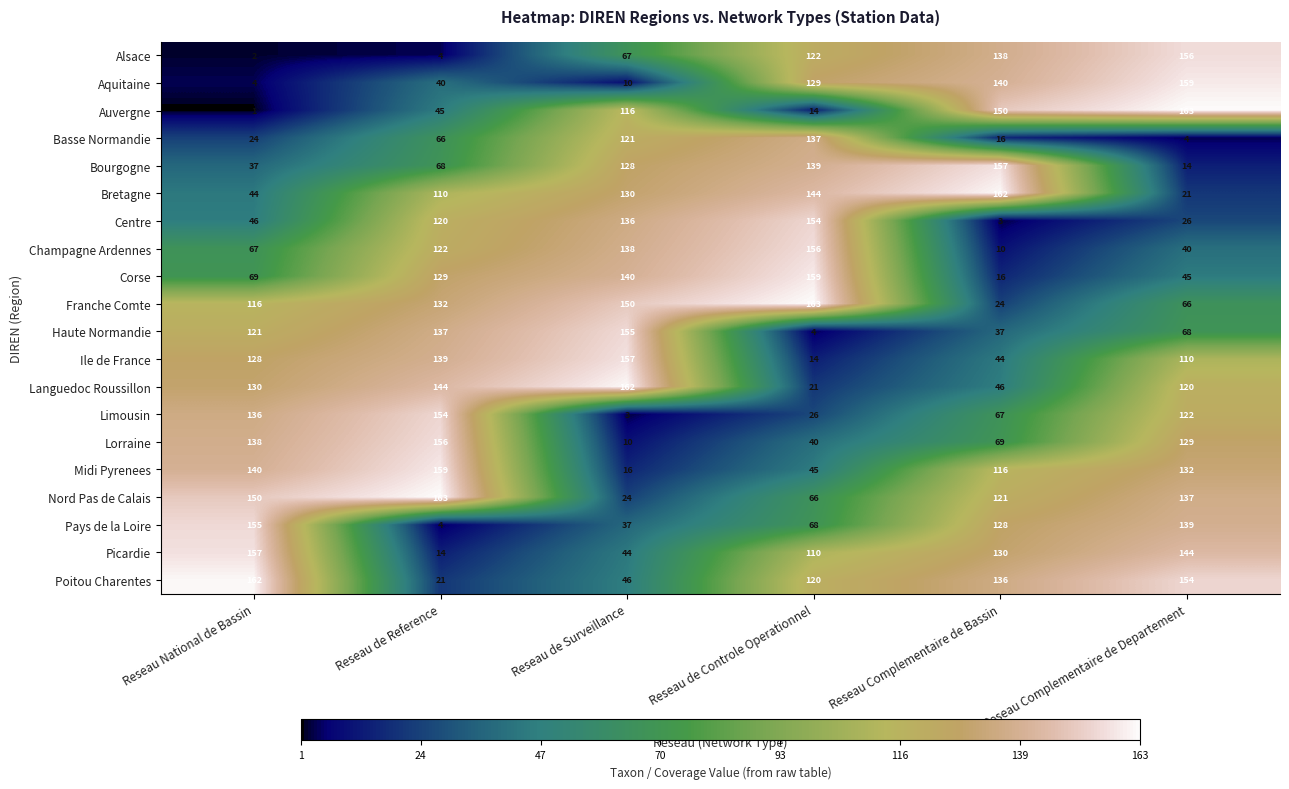

Is it true that Lorraine equals 115 at Reseau Complementaire de Bassin?

False